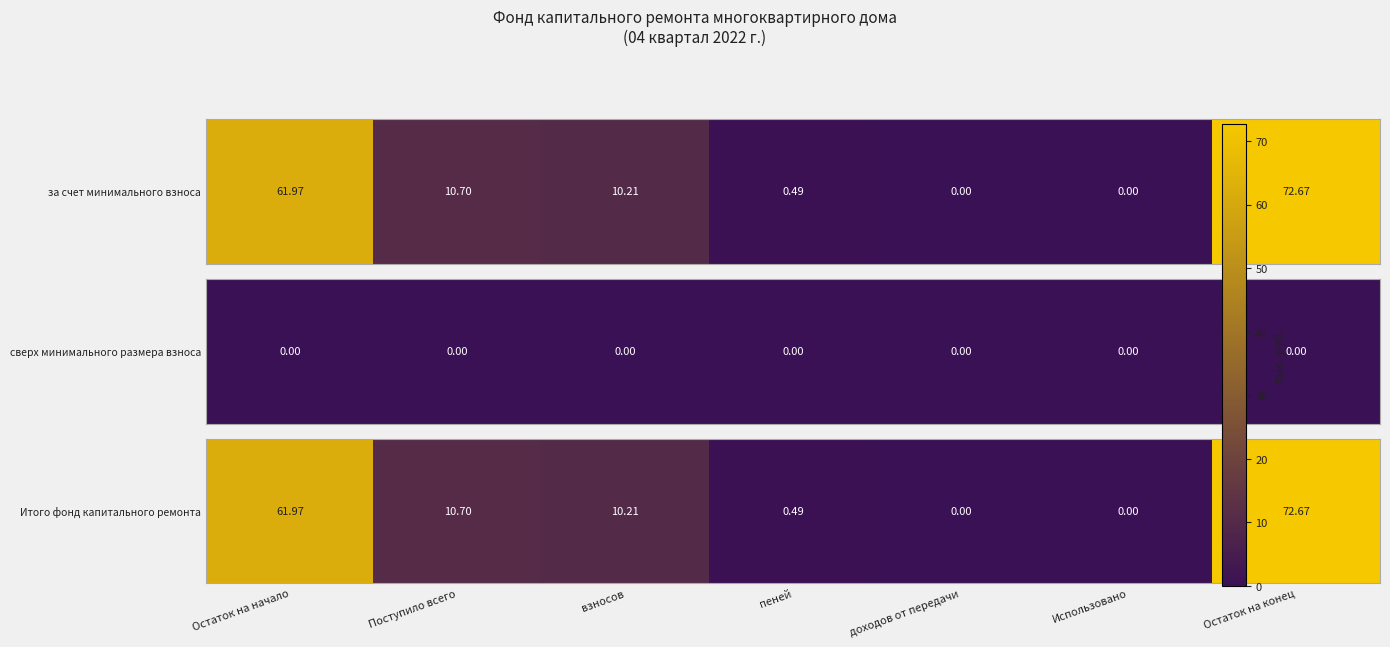

Between Остаток на начало and взносов, which is larger?

Остаток на начало